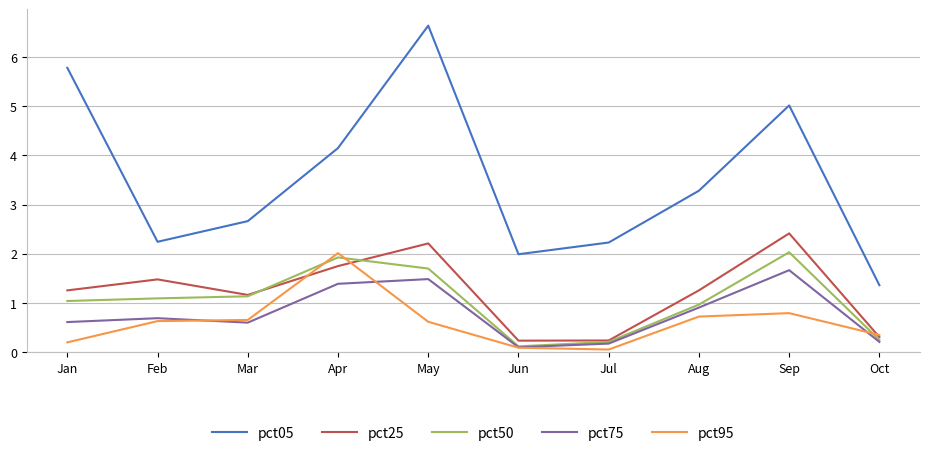

True or false: pct05 and pct25 intersect in this chart.

False